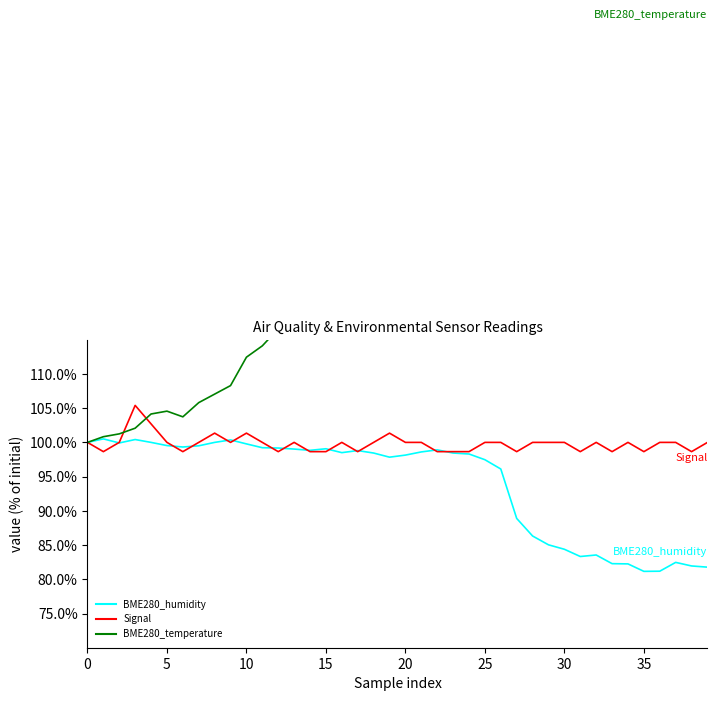

In BME280_humidity, how many points are higher than both neighbors (excluding endpoints)?

8